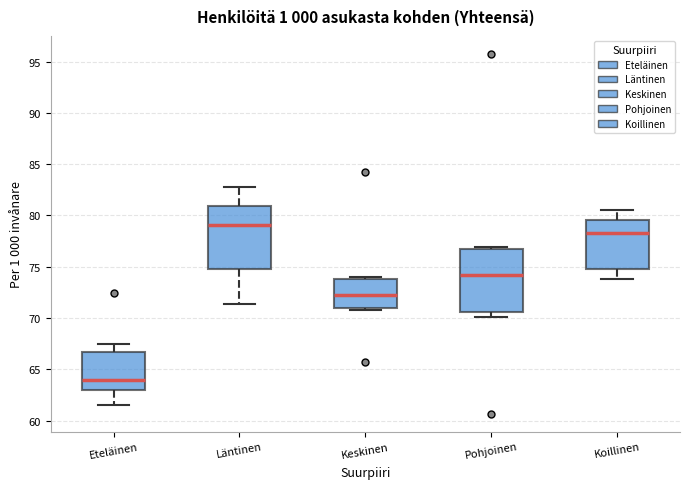

Which box's median line is the highest?

Läntinen